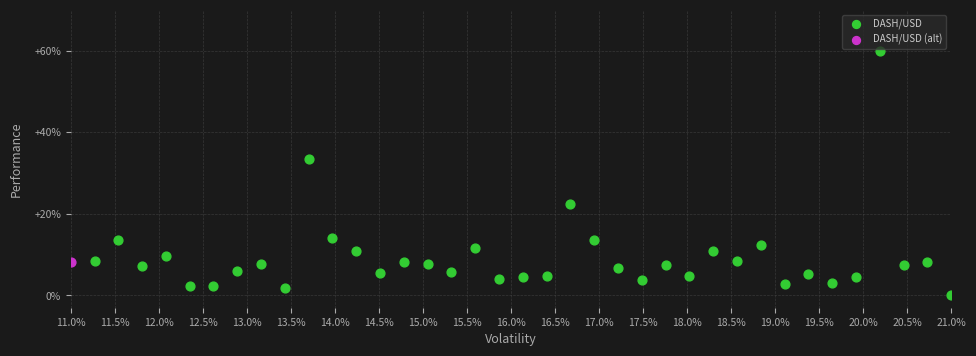

What are all the series names shown in the legend?

DASH/USD, DASH/USD (alt)